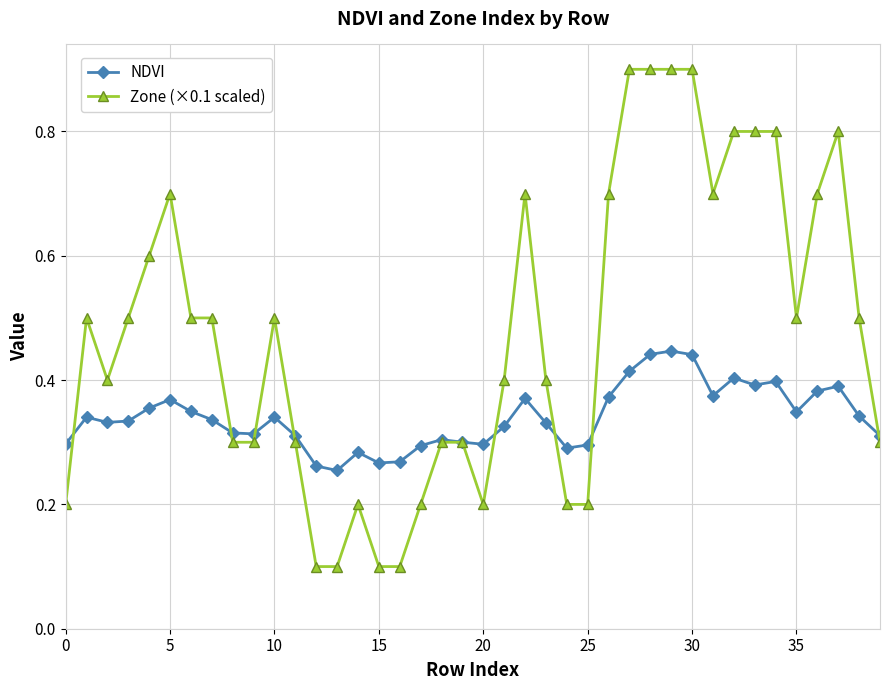

Which series has the widest spread of values?

Zone (×0.1 scaled)